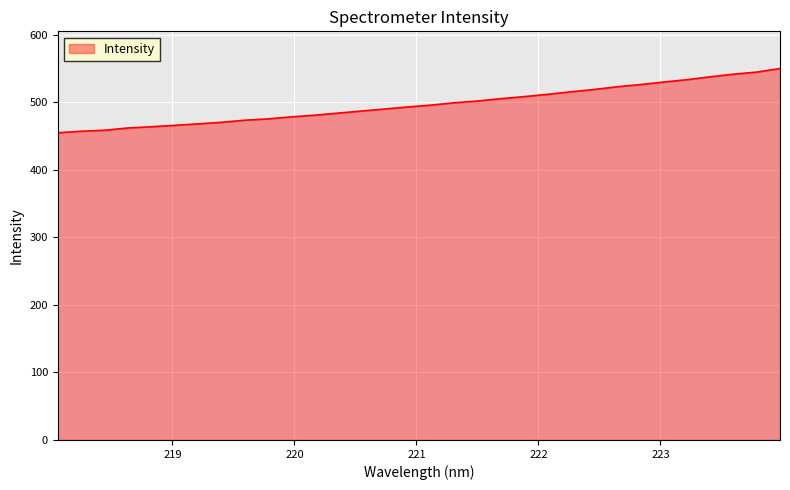

What is the difference between the maximum and minimum values?

95.2